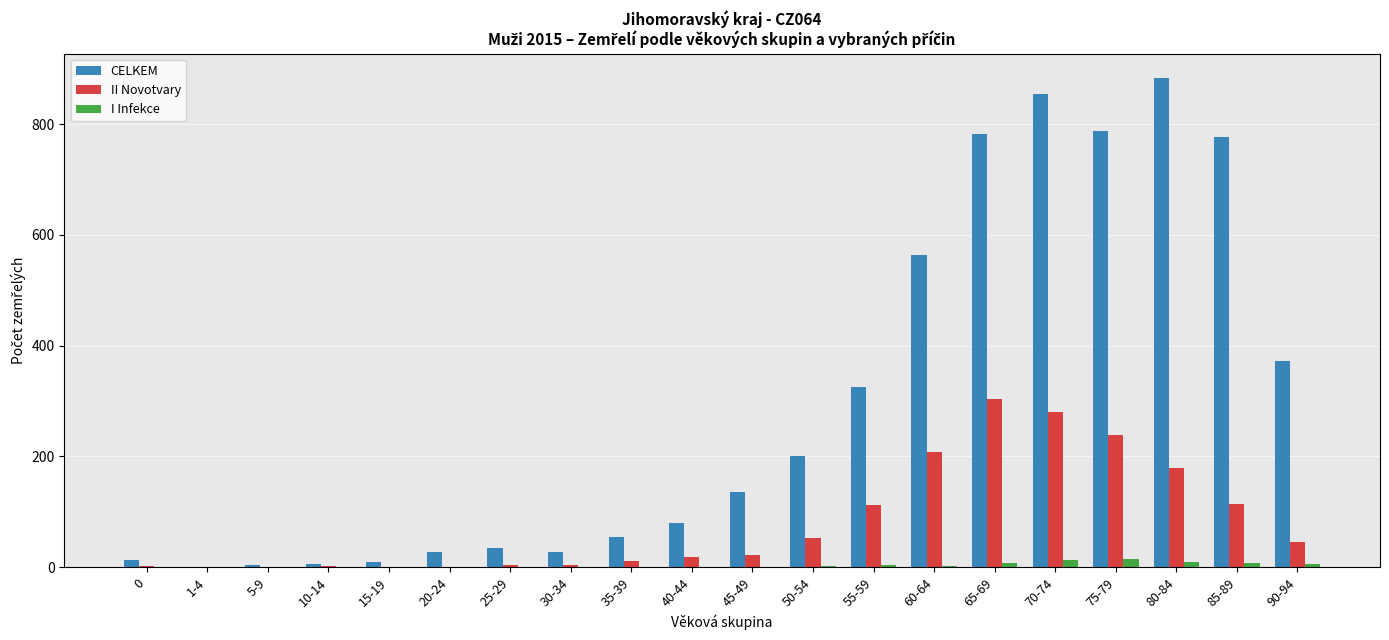

Is it true that CELKEM equals 200 at 50-54?

True